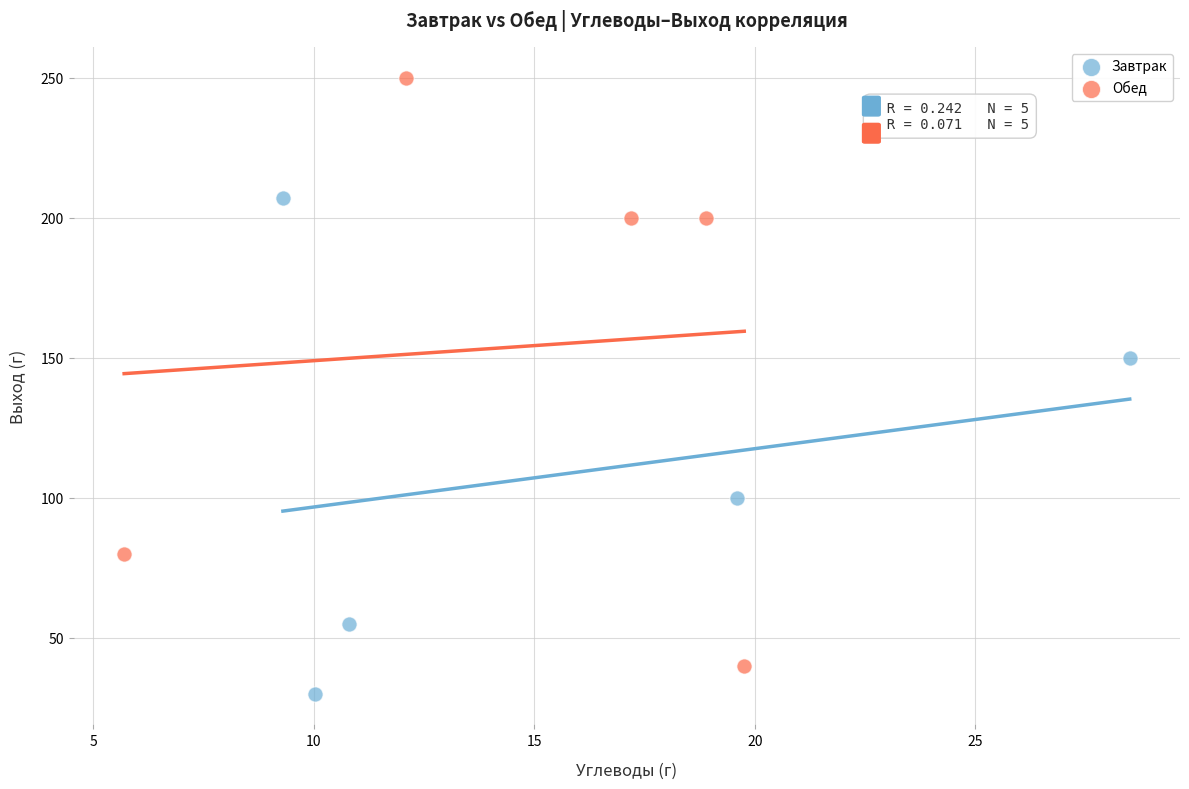

Which series has the widest spread of Y values?

Обед